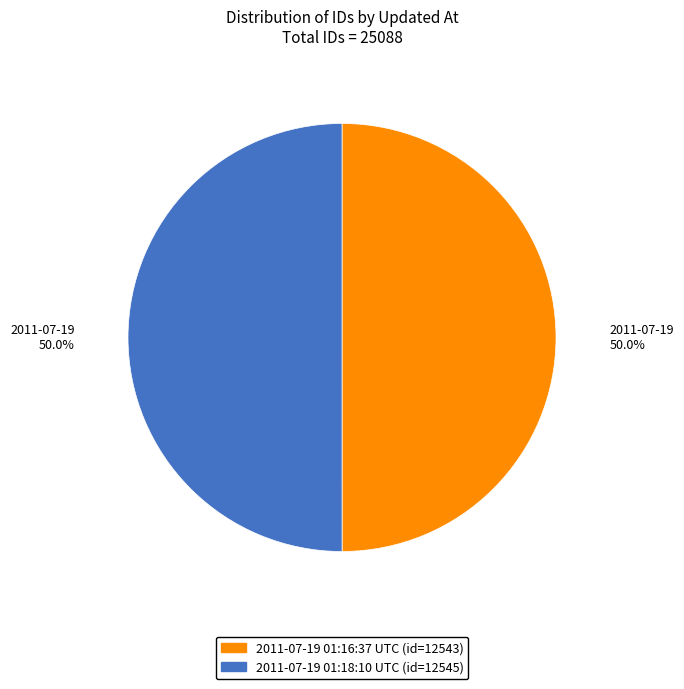

Count the number of slices in the pie.

2